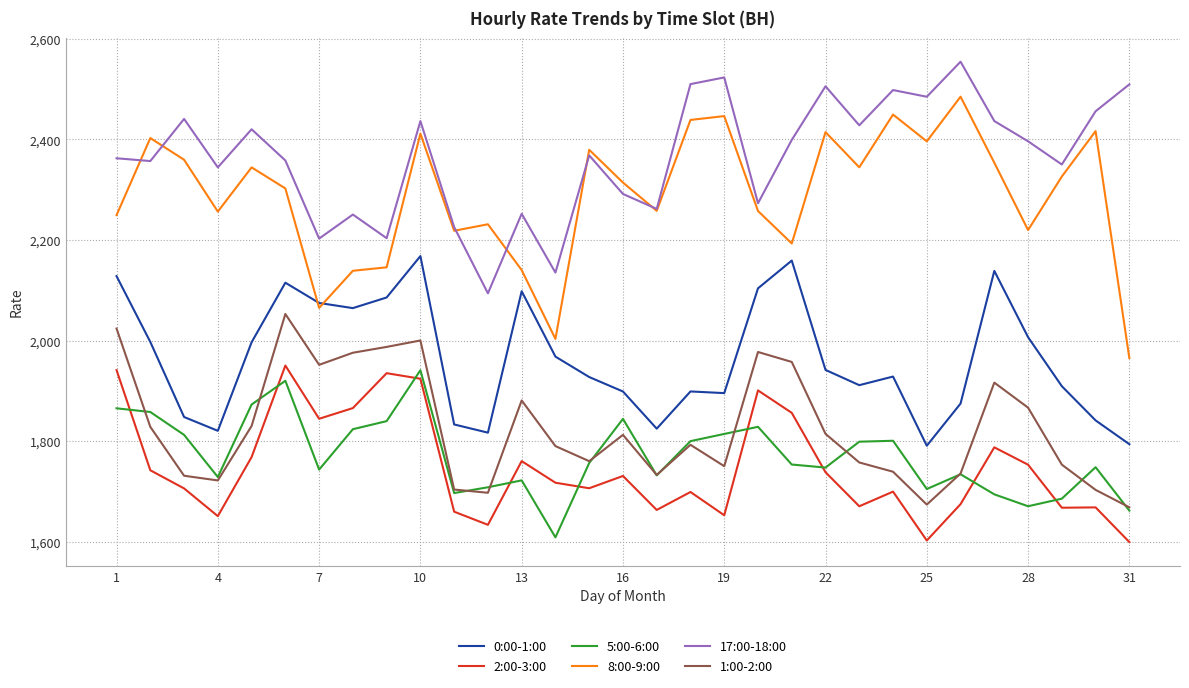

What is the highest value of the 5:00-6:00 series?

1941.0